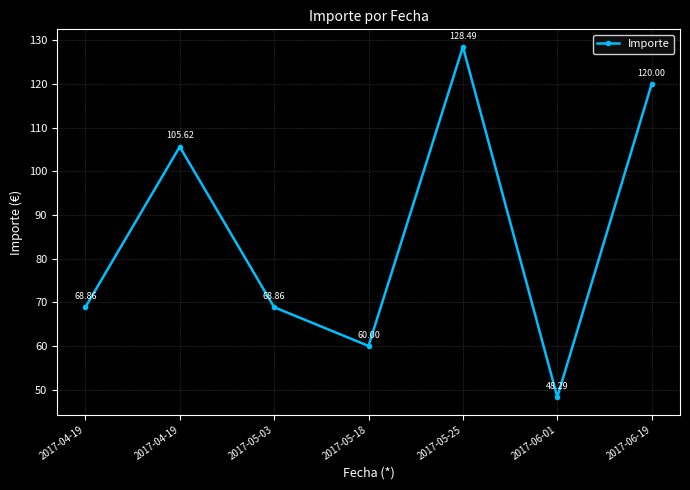

The chart shows a value of 120.0 at 2017-06-19. True or false?

True